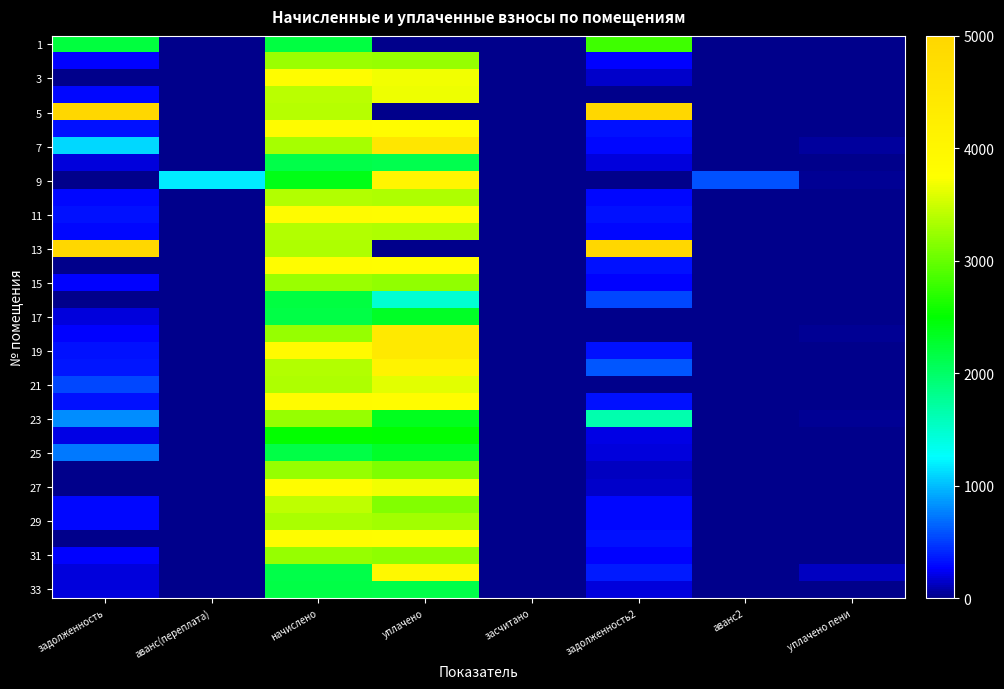

At which category does the chart reach its minimum across all series?

аванс(переплата)